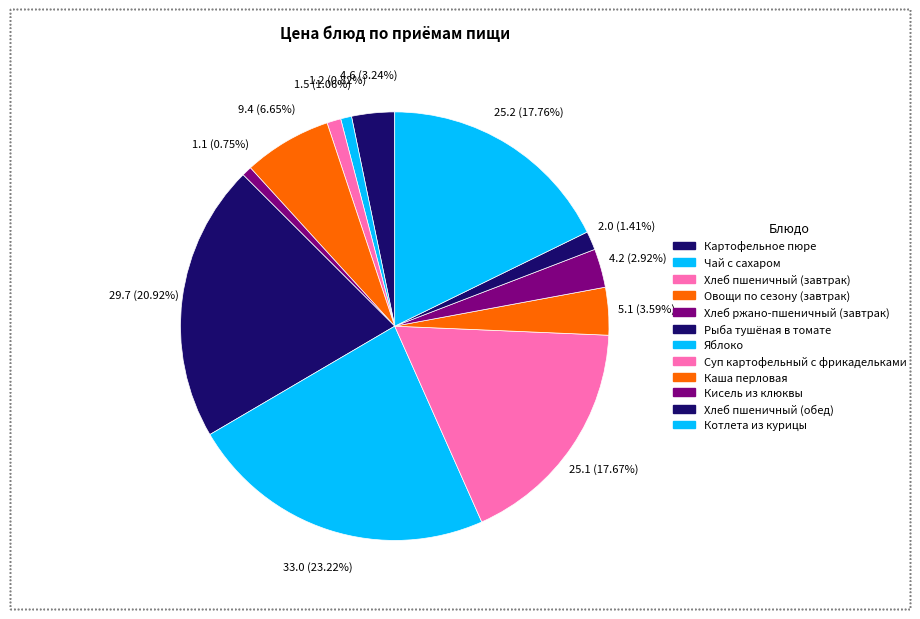

How many segments does this pie chart have?

12